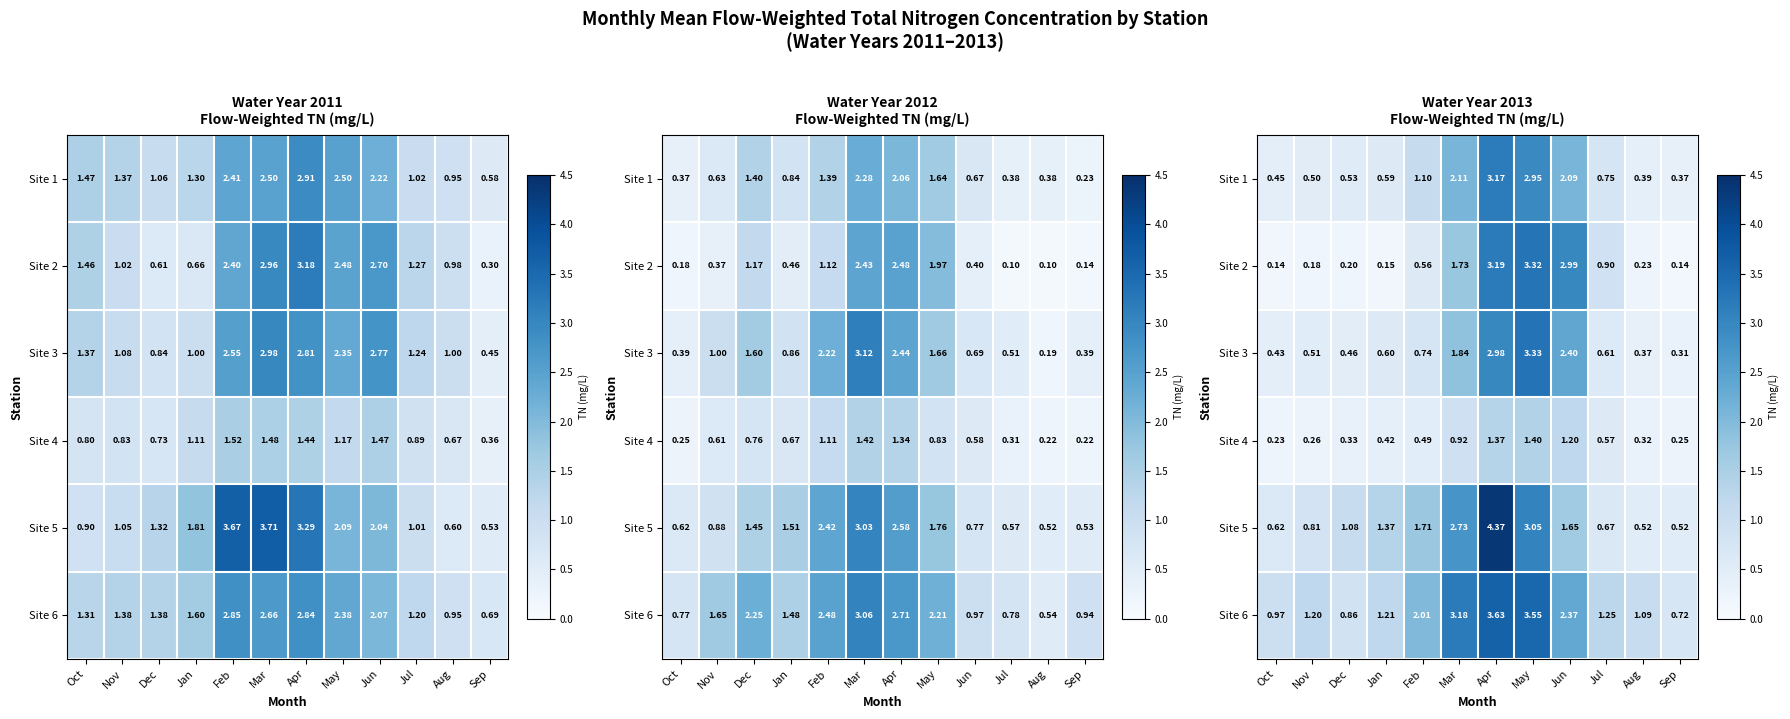

At how many categories does at least one series exceed 2?

5